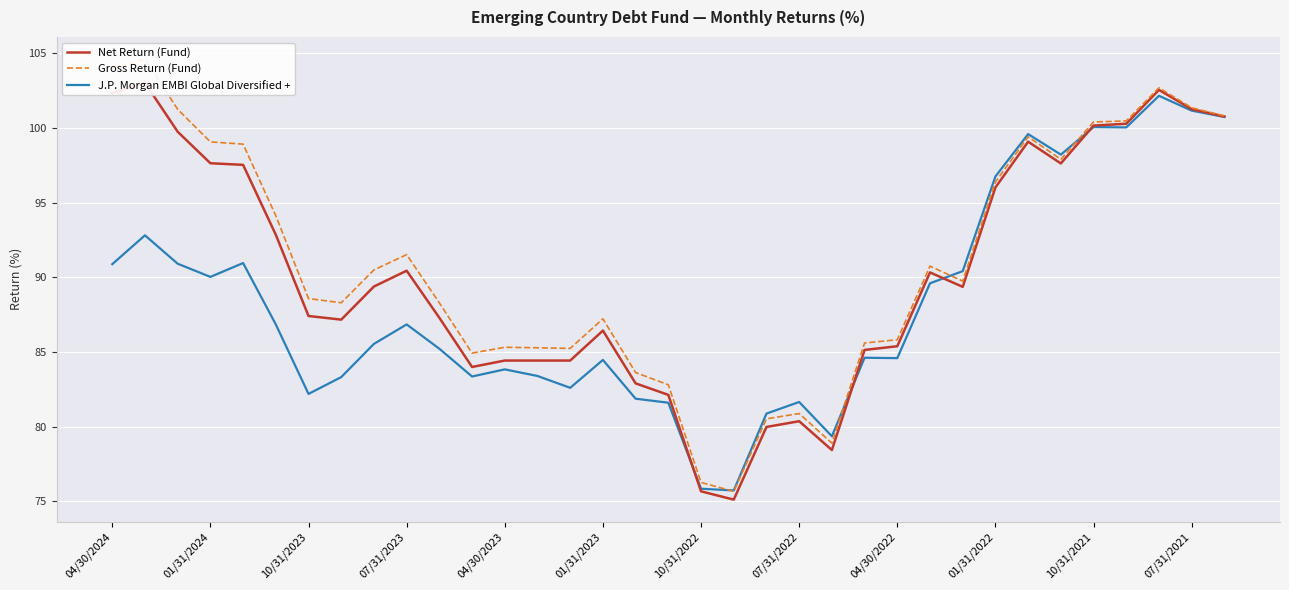

True or false: Gross Return (Fund) and Net Return (Fund) intersect in this chart.

False